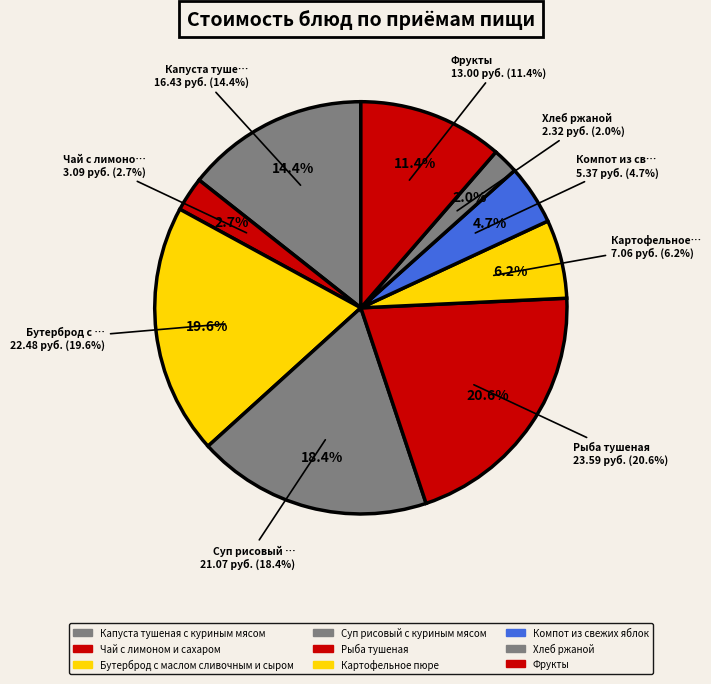

Is it true that Фрукты is 5% of the pie?

False